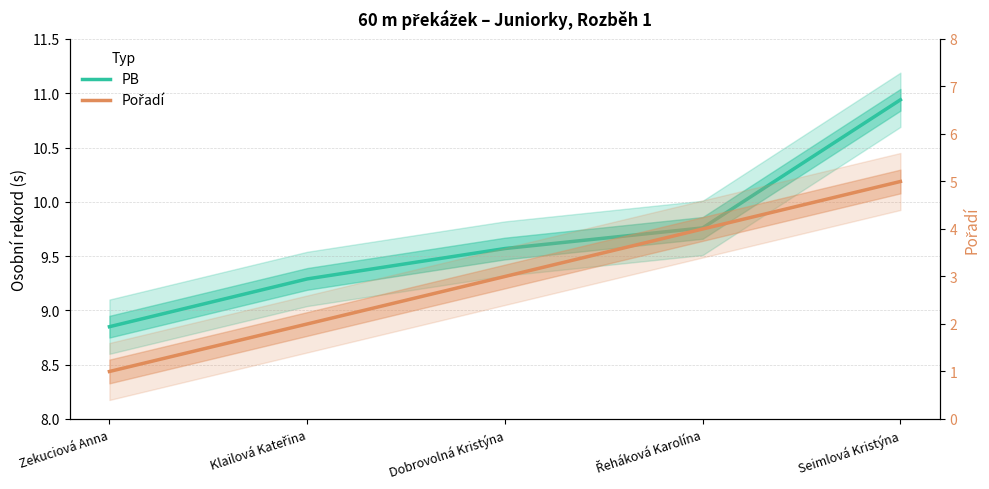

What is the value of the Pořadí point at the 3rd from the left?

3.0